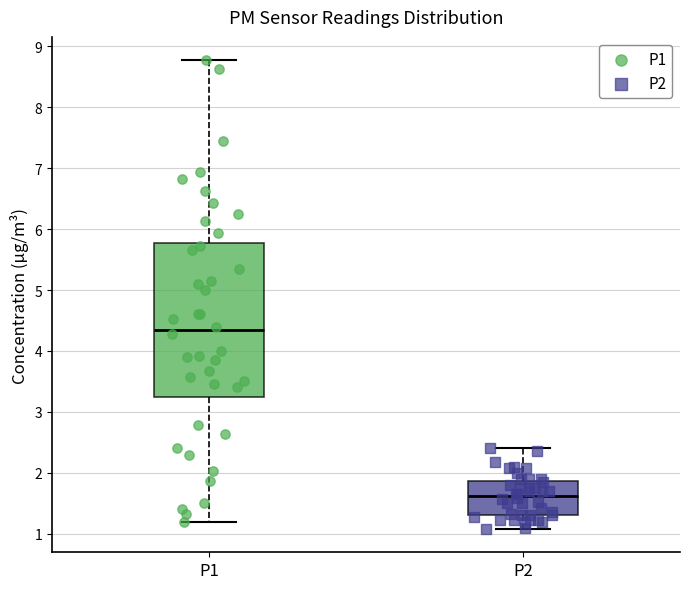

Reading left to right, transcribe this box plot: for each box, give where its median line is, the range the box spans, and where its two whiskers end, as read against the y-axis. The values are not printed on the chart, so give them approximately, as read against the axis.

P1: median 4.3, box 3.2 to 5.8, whiskers 1.2 to 8.8
P2: median 1.6, box 1.3 to 1.9, whiskers 1.1 to 2.4